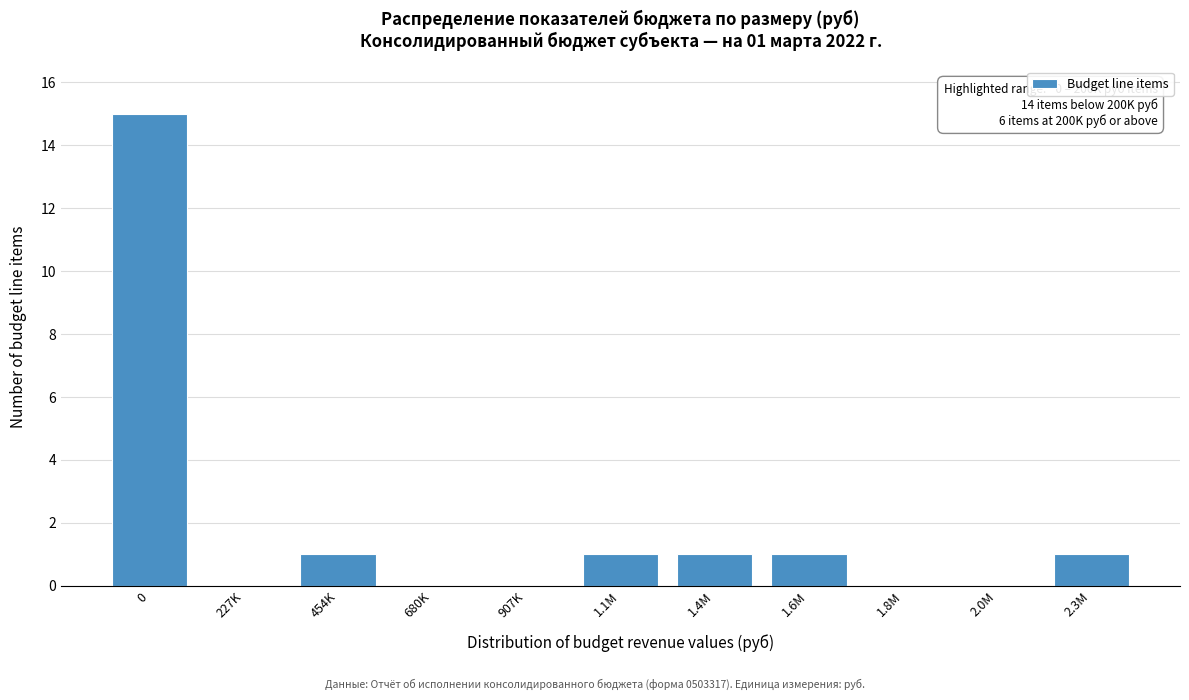

Reading right to left, extract all data points from this chart.

2.3M=1	2.0M=0	1.8M=0	1.6M=1	1.4M=1	1.1M=1	907K=0	680K=0	454K=1	227K=0	0=15